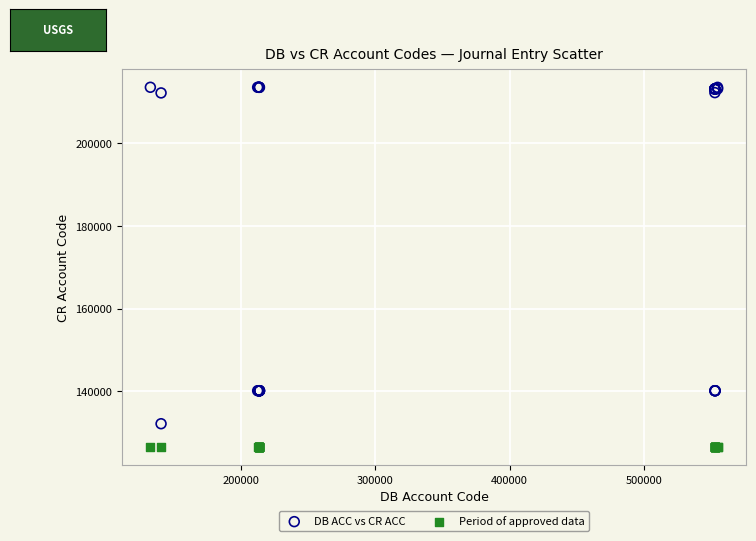

Which series reaches the maximum Y coordinate?

DB ACC vs CR ACC